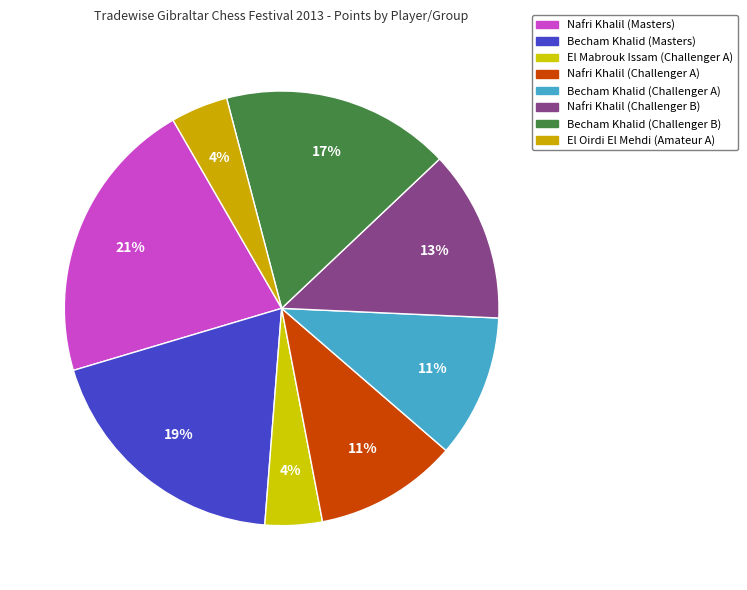

To the nearest percent, what percentage of the pie is Becham Khalid (Masters)?

19%